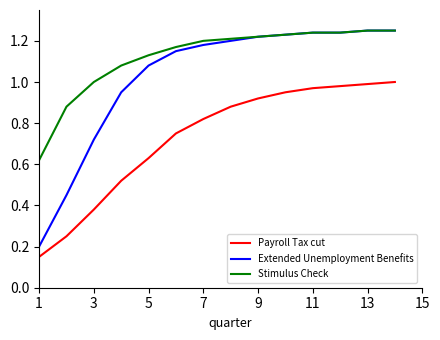

Rank the series by their average value, from lowest to highest.

Payroll Tax cut, Extended Unemployment Benefits, Stimulus Check